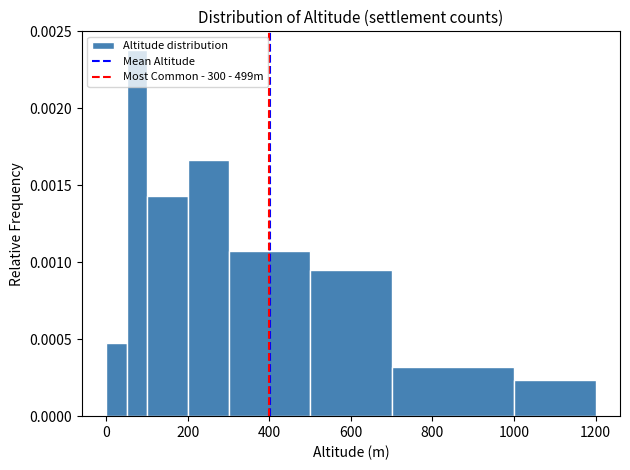

Around what value on the x-axis is the tallest bar? Give the approximate position of its centre, as read against the axis.

80